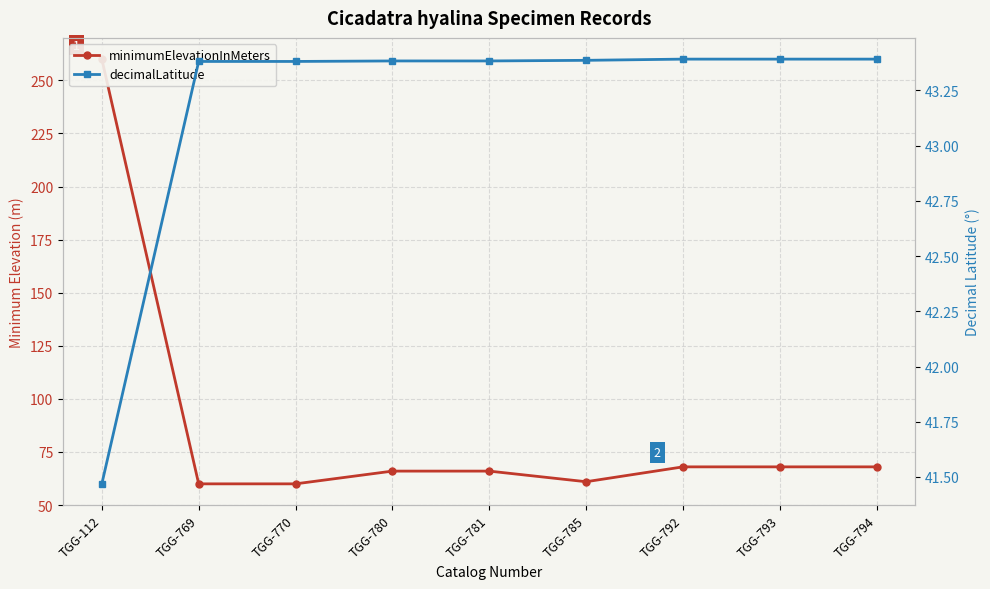

What is the total value across all series at TGG-781?

109.4